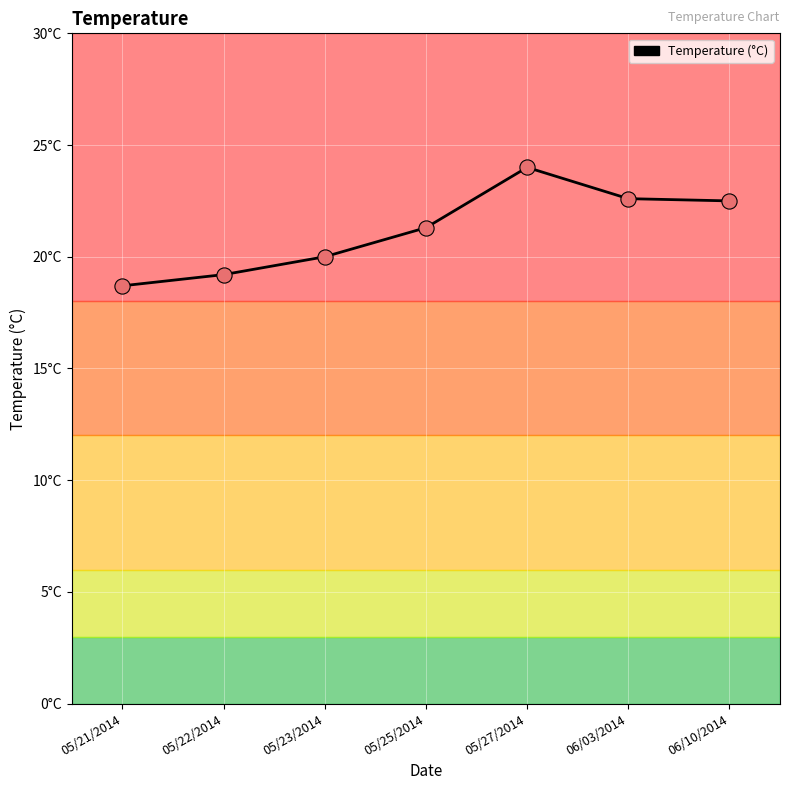

What is the change in value from 05/25/2014 to 06/03/2014?

+1.3